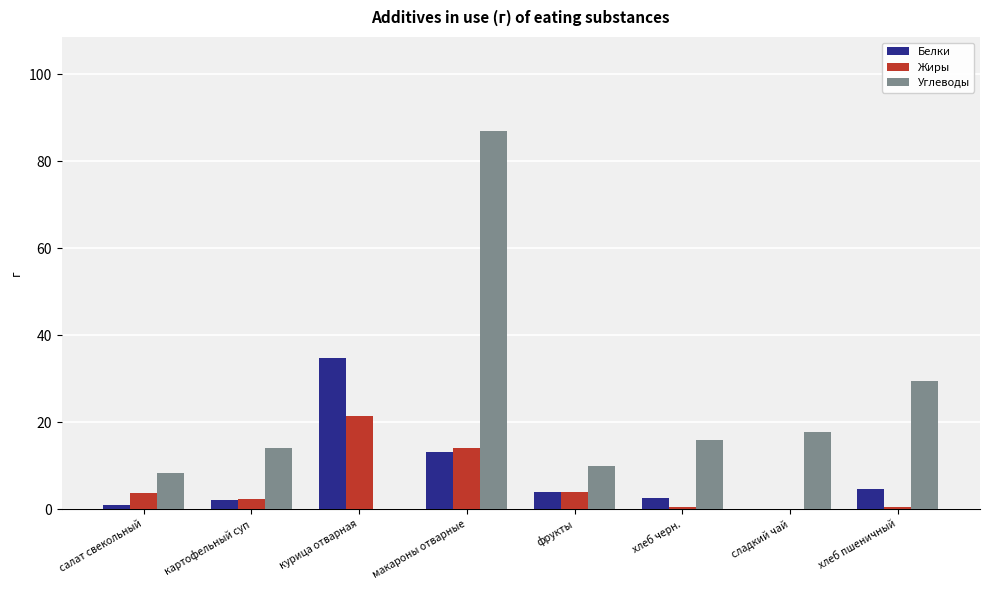

Between фрукты and хлеб пшеничный, which series saw the biggest shift?

Углеводы